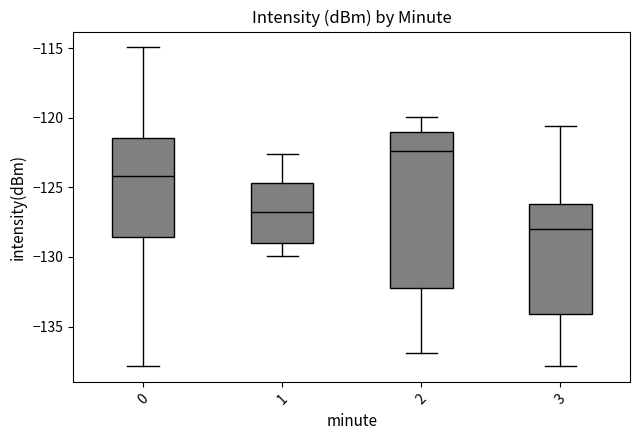

Reading left to right, transcribe this box plot: for each box, give where its median line is, the range the box spans, and where its two whiskers end, as read against the y-axis. The values are not printed on the chart, so give them approximately, as read against the axis.

0: median -124.0, box -128.5 to -121.5, whiskers -138.0 to -115.0
1: median -127.0, box -129.0 to -124.5, whiskers -130.0 to -122.5
2: median -122.5, box -132.0 to -121.0, whiskers -137.0 to -120.0
3: median -128.0, box -134.0 to -126.0, whiskers -138.0 to -120.5